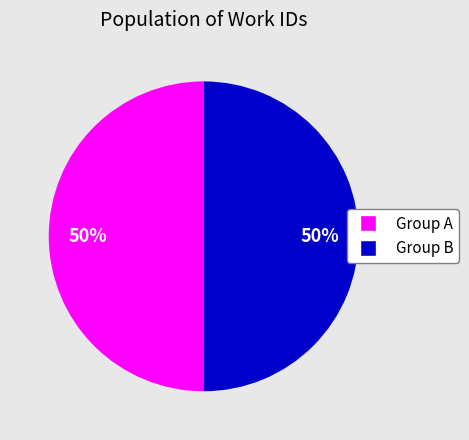

To the nearest percent, what is the average slice percentage?

50%